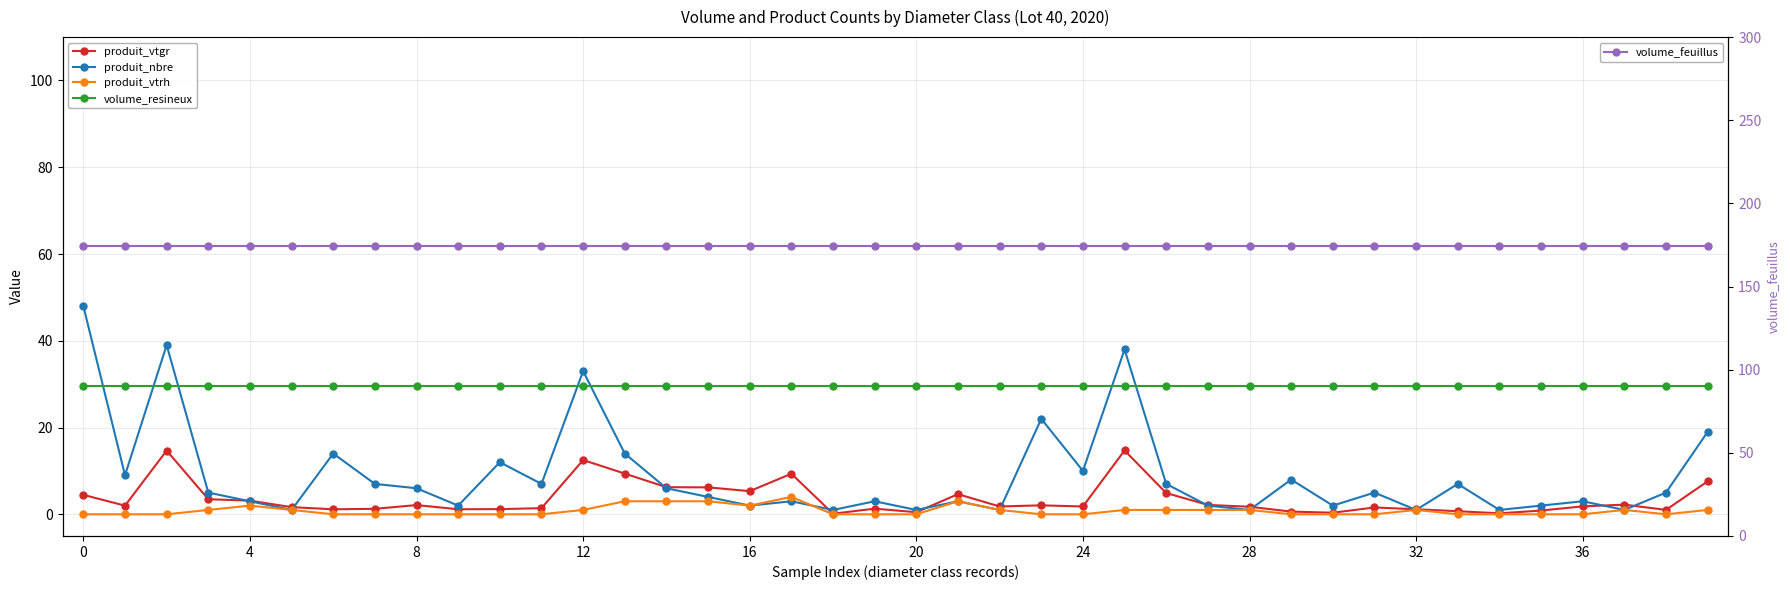

True or false: produit_vtgr and produit_vtrh intersect in this chart.

False